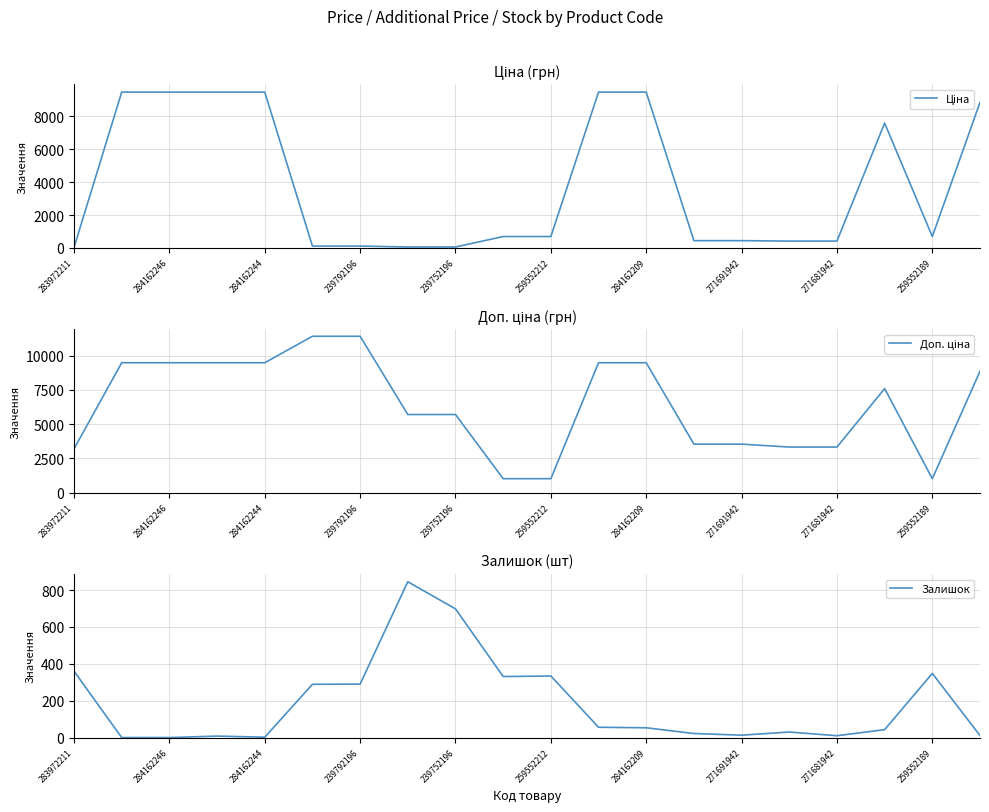

Reading right to left, transcribe all the data shown in this chart.

Ціна: 8856.7	693.7	7596.5	416.6	416.6	443.1	443.1	9480.1	9480.1	693.7	693.7	57.0	57.0	114.1	114.1	9480.1	9480.1	9480.1	9480.1	32.0
Доп. ціна: 8856.7	1024.6	7596.5	3332.5	3332.5	3545.0	3545.0	9480.1	9480.1	1024.6	1024.6	5705.0	5705.0	11410.0	11410.0	9480.1	9480.1	9480.1	9480.1	3205.0
Залишок: 11.0	348.0	43.0	10.0	30.0	13.0	22.0	53.0	56.0	334.0	331.0	698.0	845.0	290.0	289.0	2.0	8.0	0.0	0.0	360.0